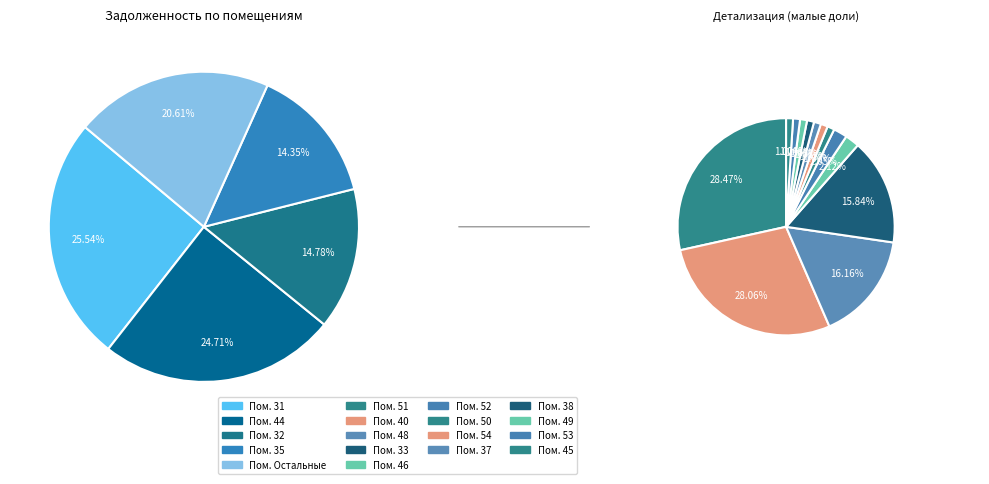

To the nearest percent, what portion does 51 represent?

6%